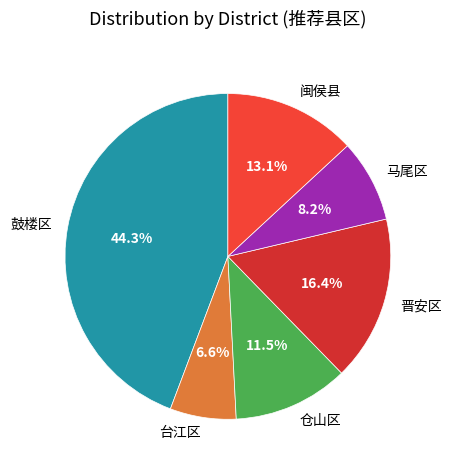

To the nearest percent, what is the combined percentage of 闽侯县 and 仓山区?

25%